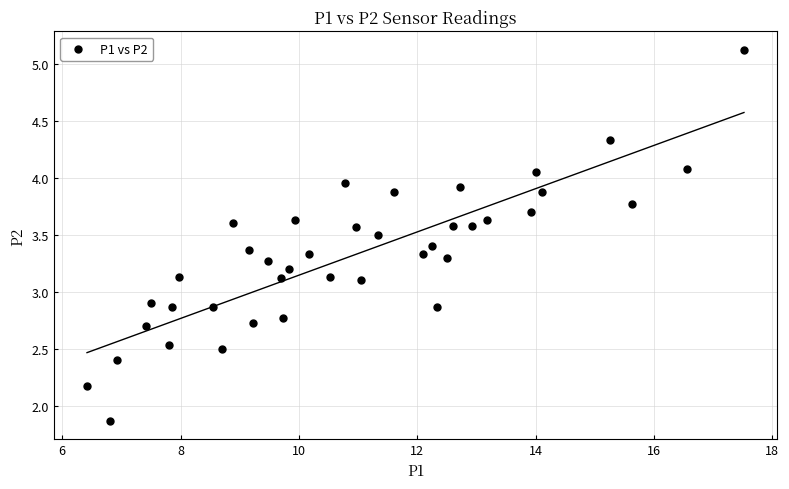

What is the range of X values (max minus min)?

11.1